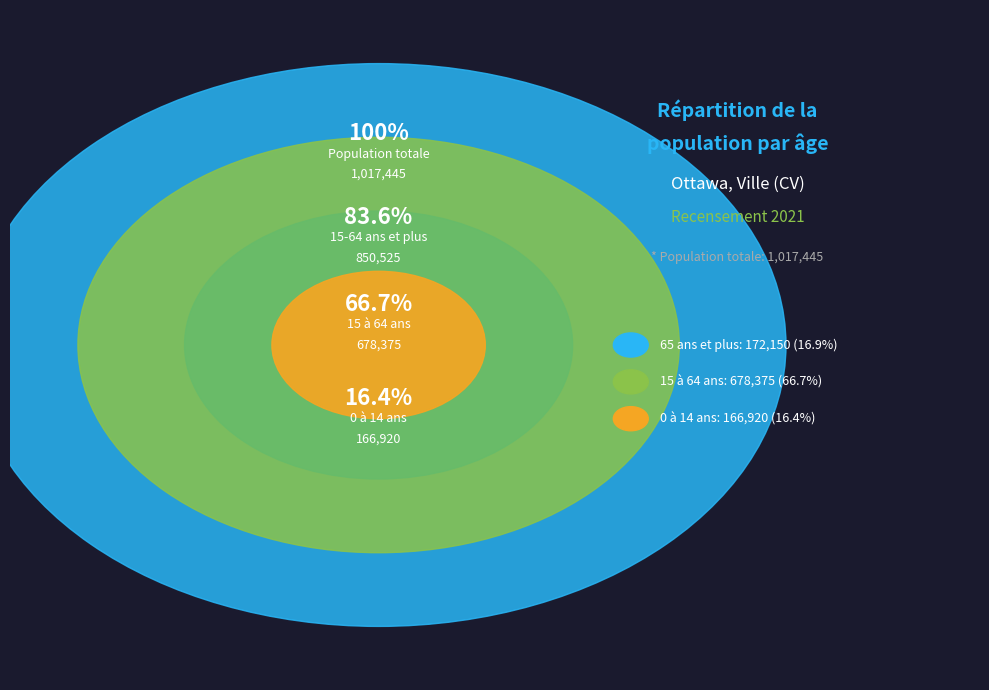

Is the sum of 65 ans et plus and 15 à 64 ans greater than half?

Yes